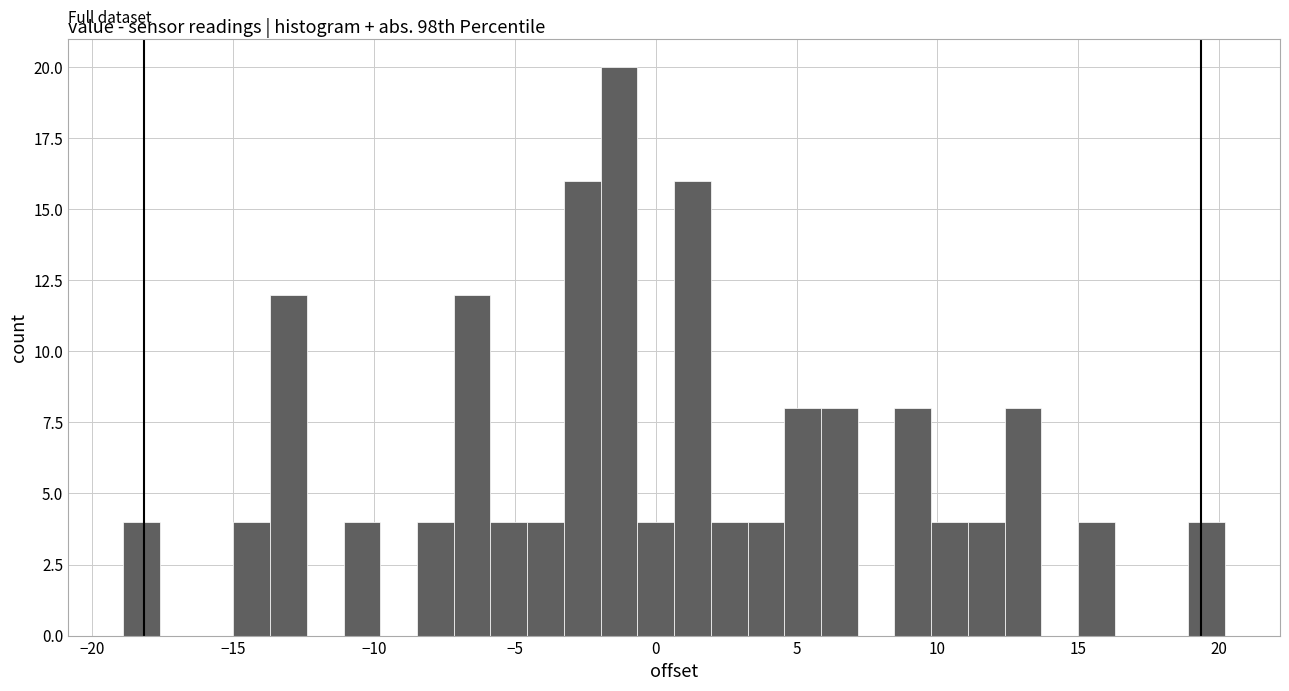

Read against the x-axis, roughly where is the centre of the tallest bar?

-1.5